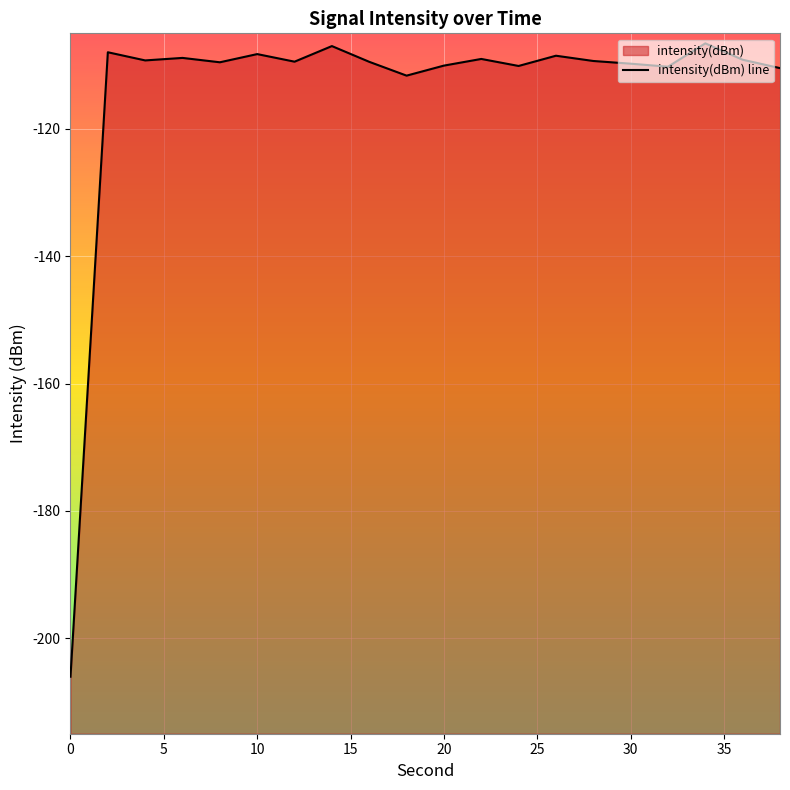

What is the value of the 17th point from the left?

-110.2